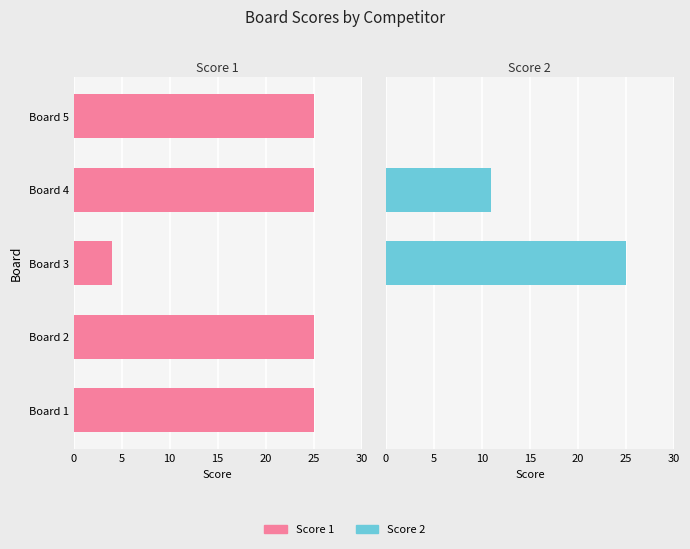

The value of Score 2 at Board 3 is 6. True or false?

False